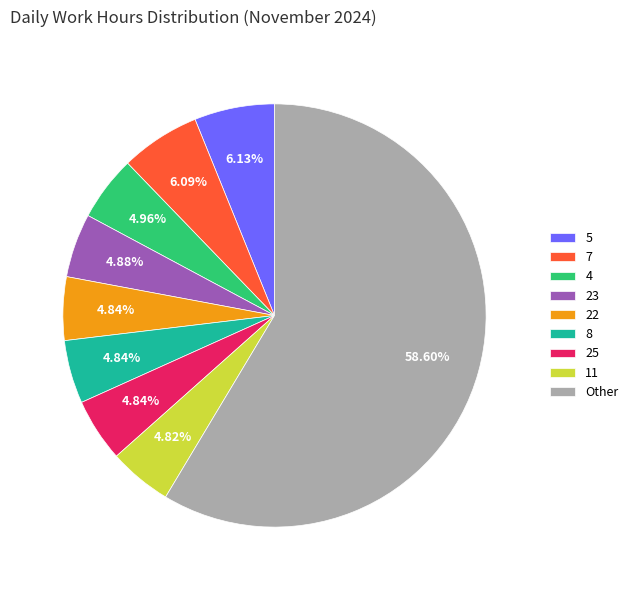

What is the majority slice?

Other